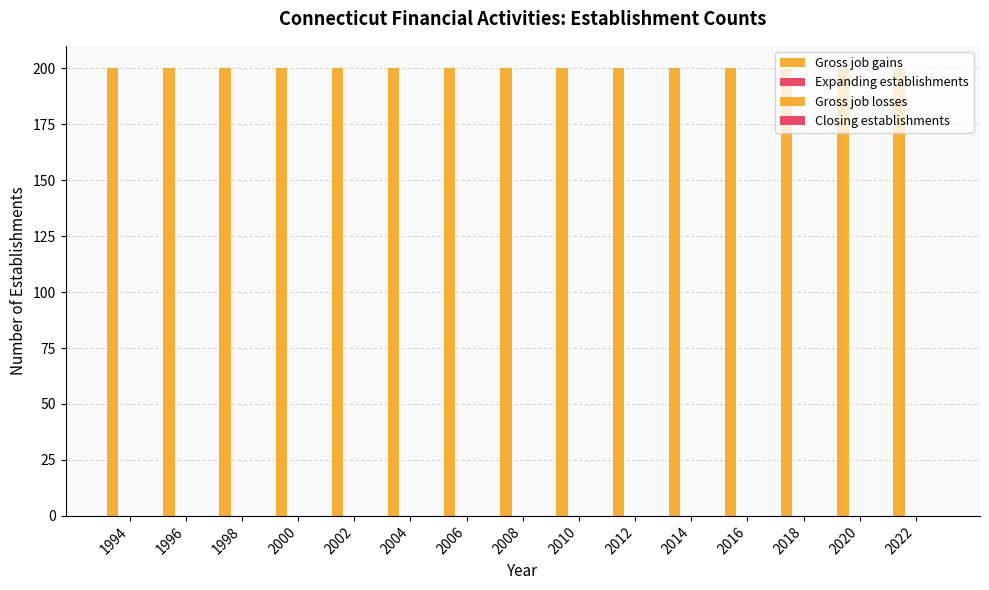

How many groups of bars are there?

15